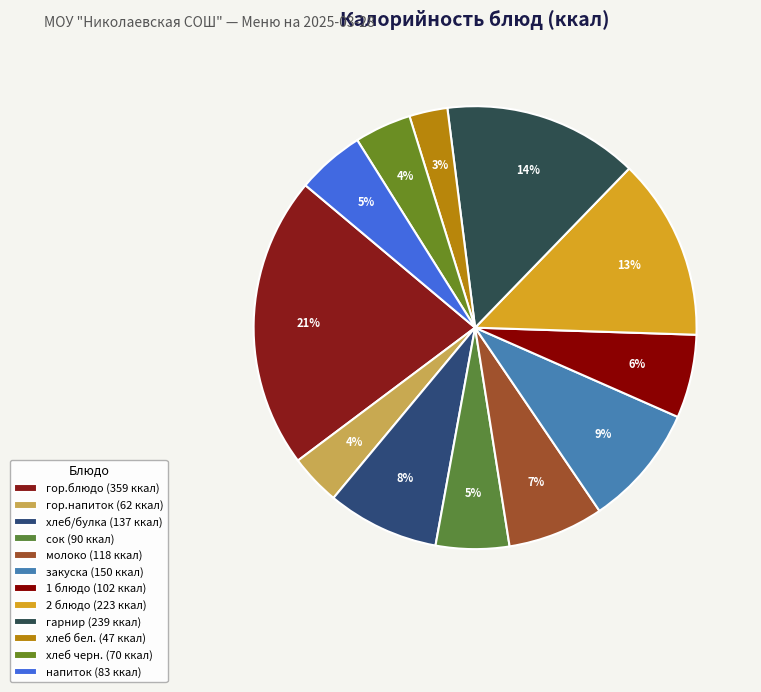

What is the change in value from хлеб/булка to 2 блюдо?

+85.6